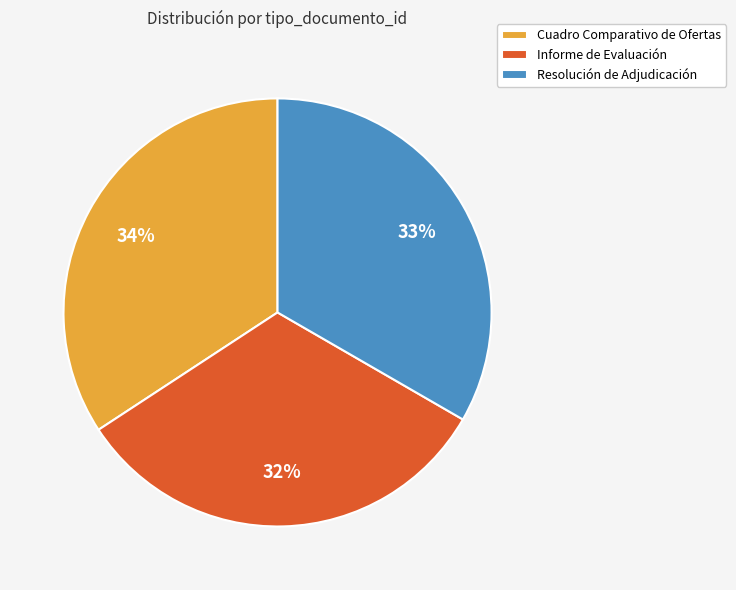

Rank the categories by value from highest to lowest.

Cuadro Comparativo de Ofertas, Resolución de Adjudicación, Informe de Evaluación